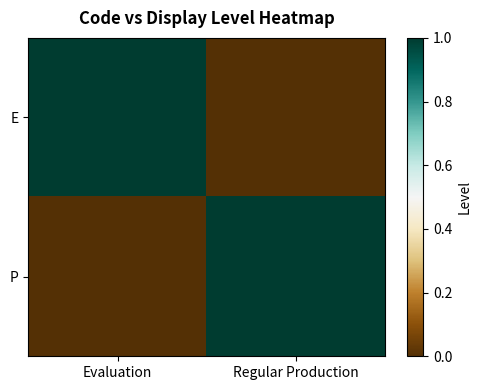

Between Evaluation and Regular Production, which is larger?

Evaluation